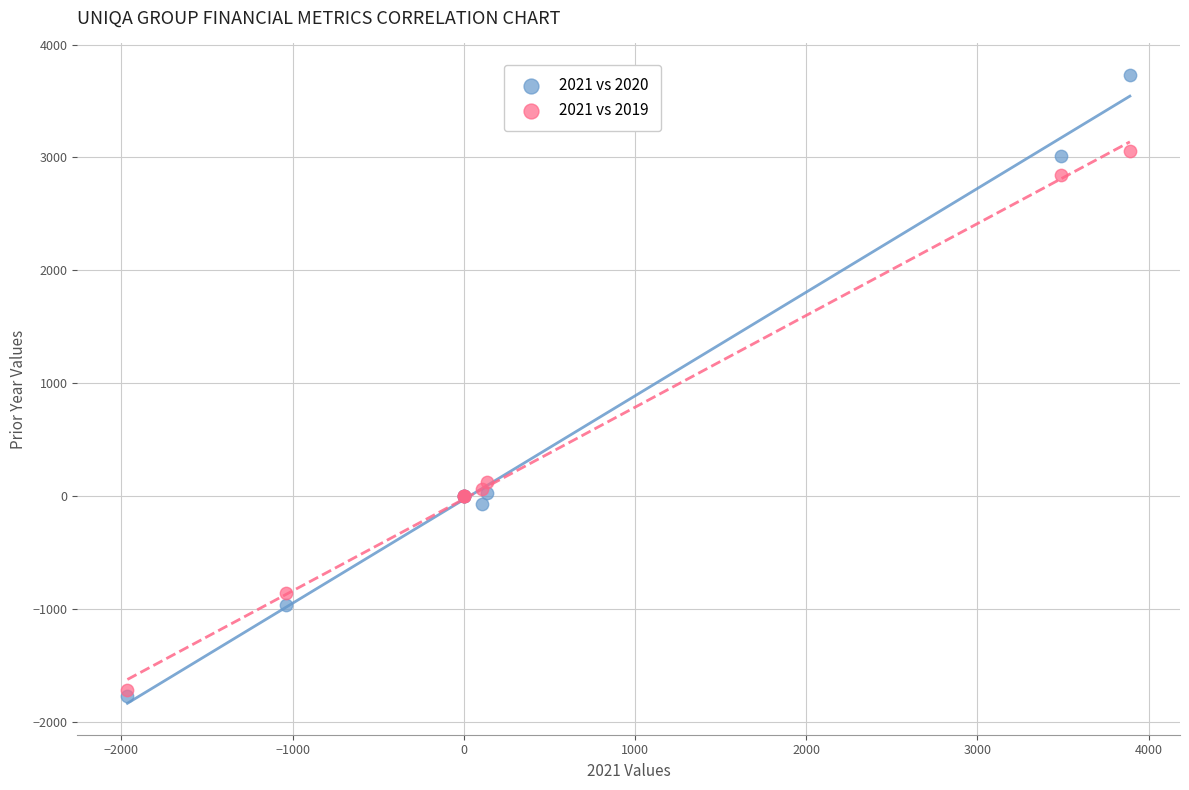

What are all the series names shown in the legend?

2021 vs 2020, 2021 vs 2019